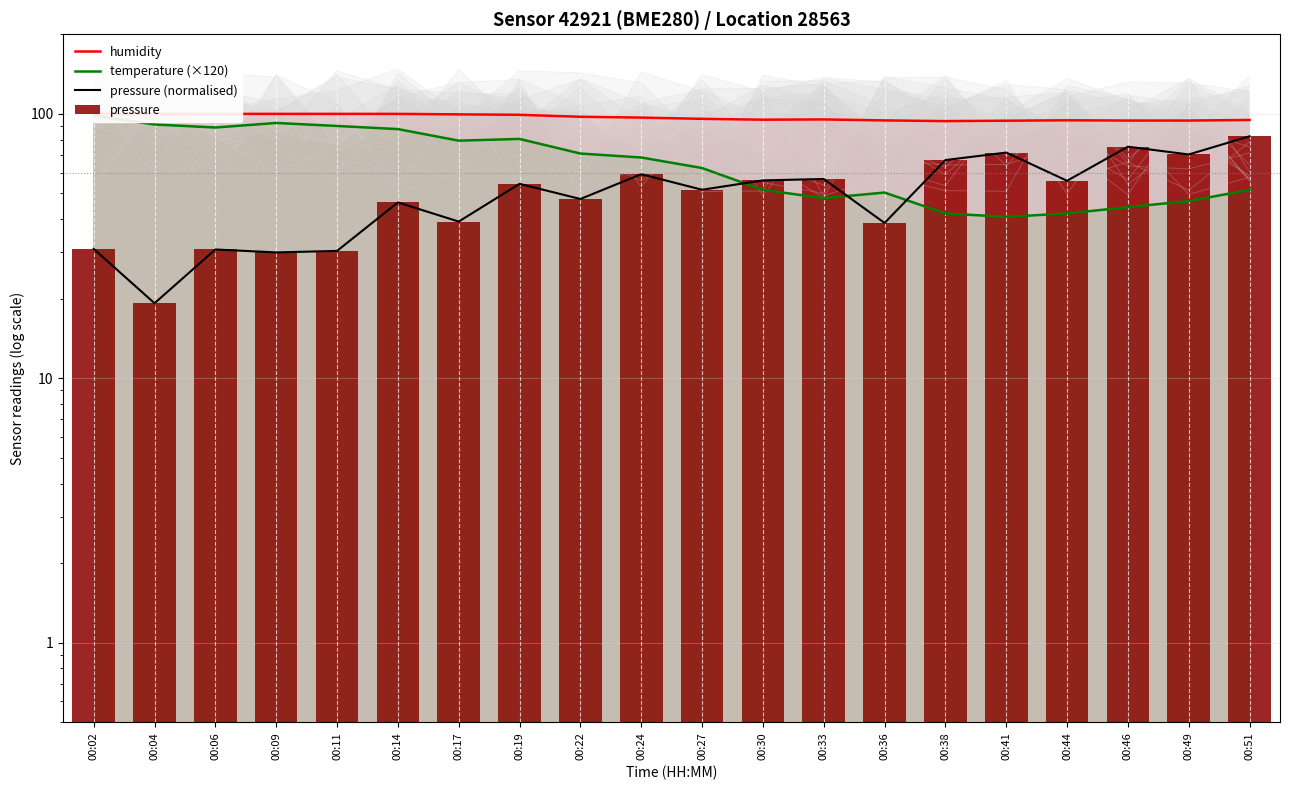

Where does the humidity series first go above 96?

00:02